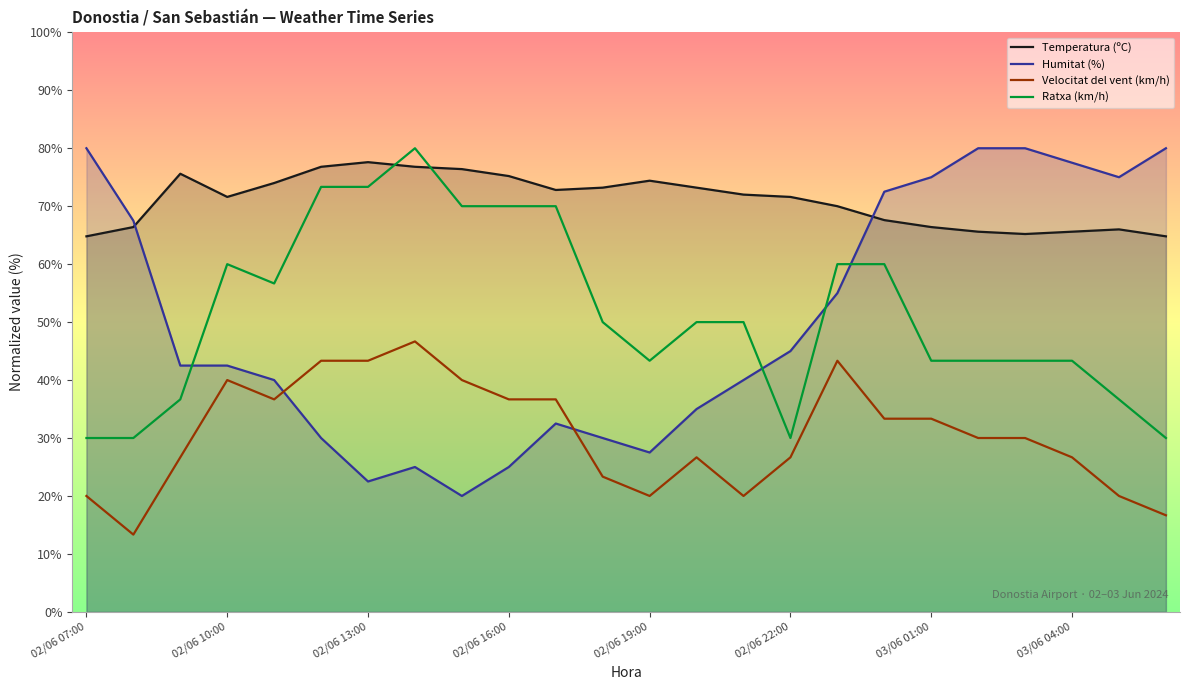

True or false: Velocitat del vent (km/h) and Ratxa (km/h) intersect in this chart.

False